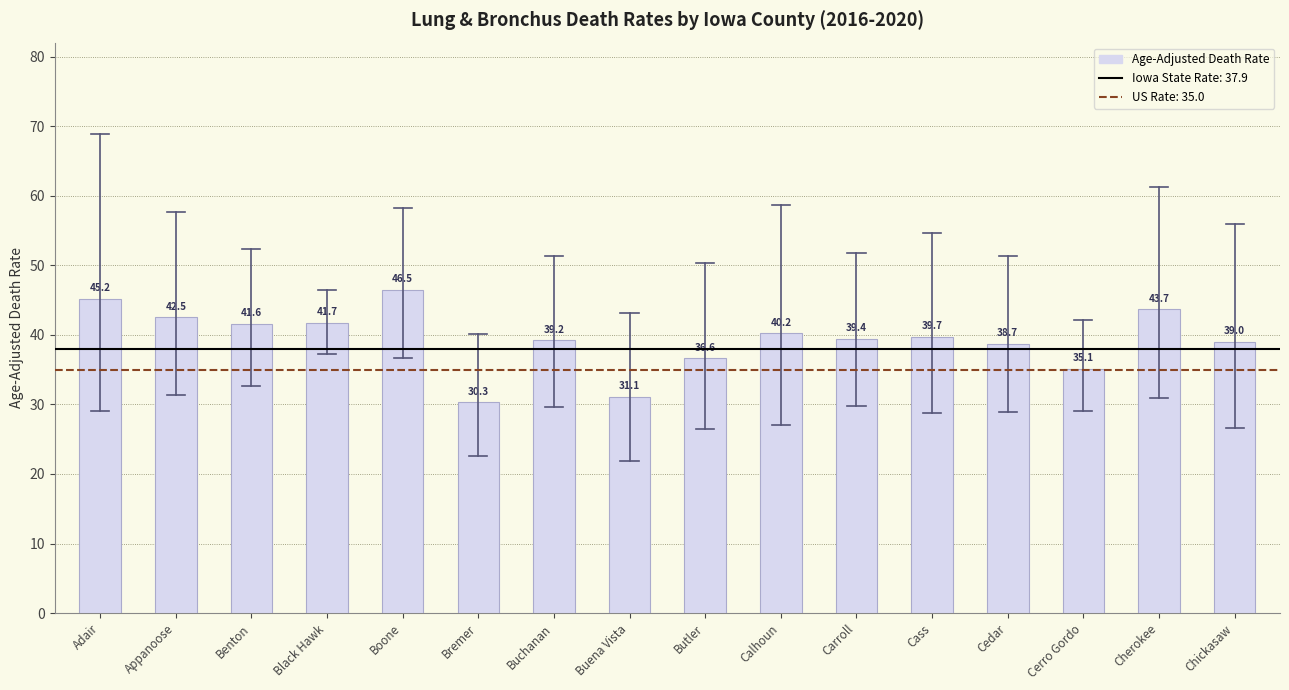

Reading right to left, list all the values displayed in this chart.

Chickasaw=39.0	Cherokee=43.7	Cerro Gordo=35.1	Cedar=38.7	Cass=39.7	Carroll=39.4	Calhoun=40.2	Butler=36.6	Buena Vista=31.1	Buchanan=39.2	Bremer=30.3	Boone=46.5	Black Hawk=41.7	Benton=41.6	Appanoose=42.5	Adair=45.2